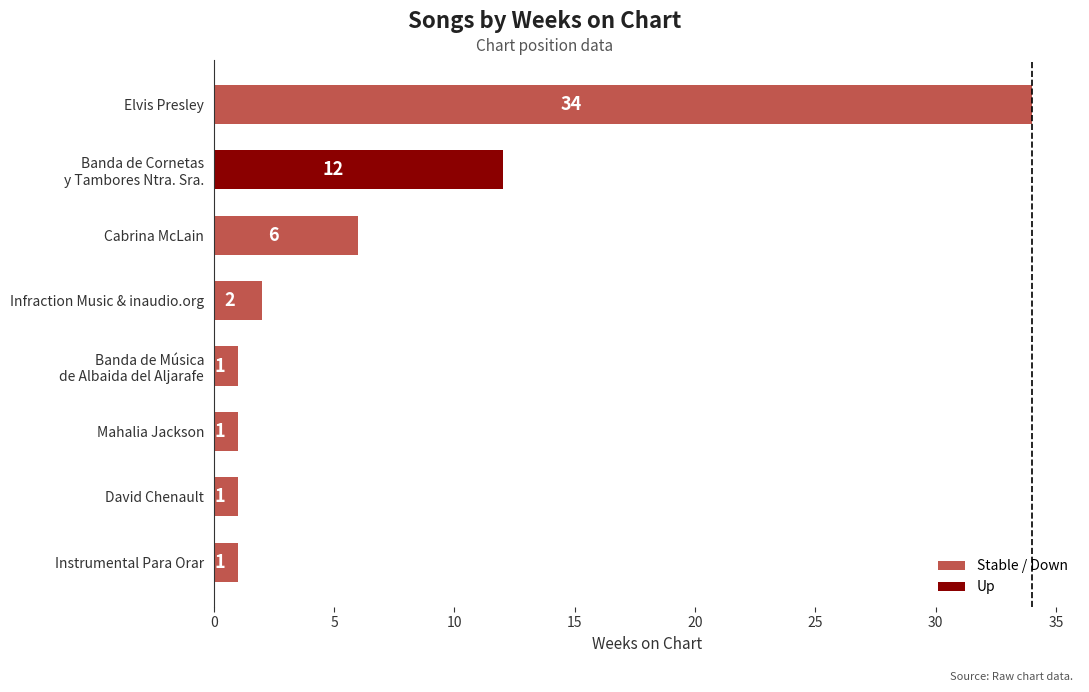

What is the average value?

7